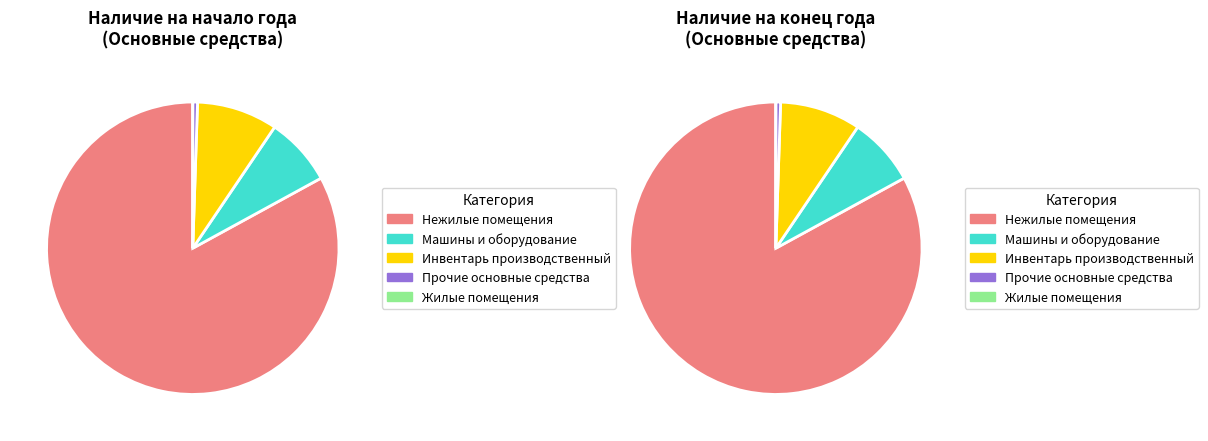

True or false: Инвентарь производственный accounts for 9% of the total.

True